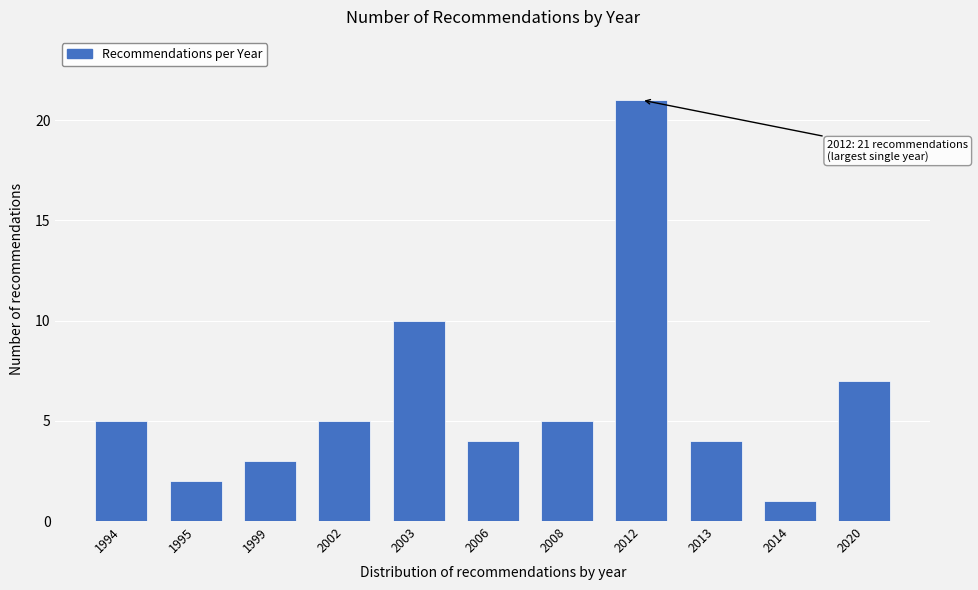

Reading right to left, extract all data points from this chart.

7	1	4	21	5	4	10	5	3	2	5